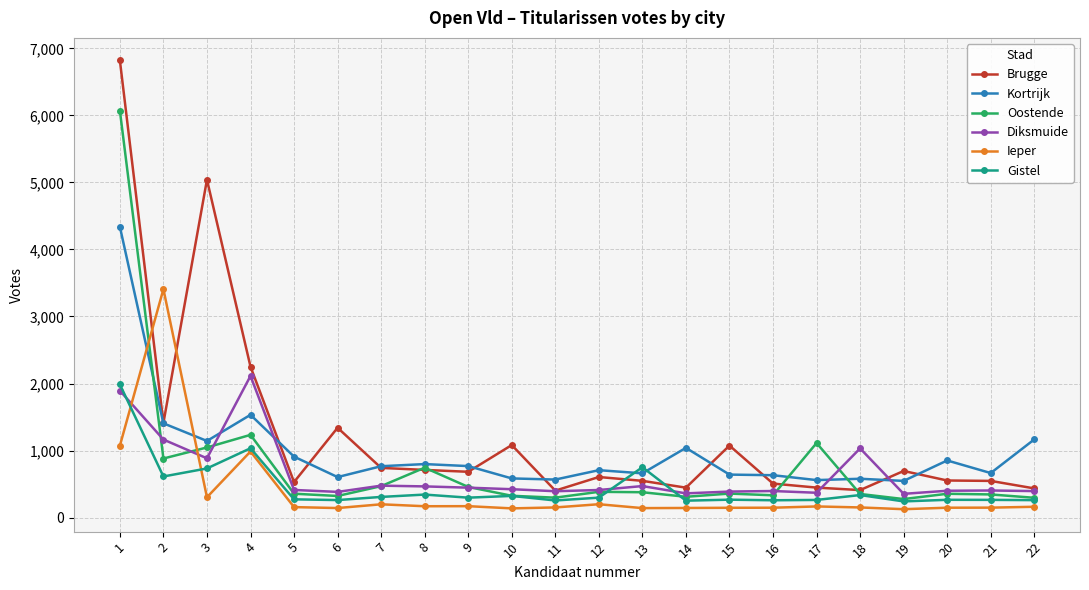

How many intersections are there between Ieper and Diksmuide?

2